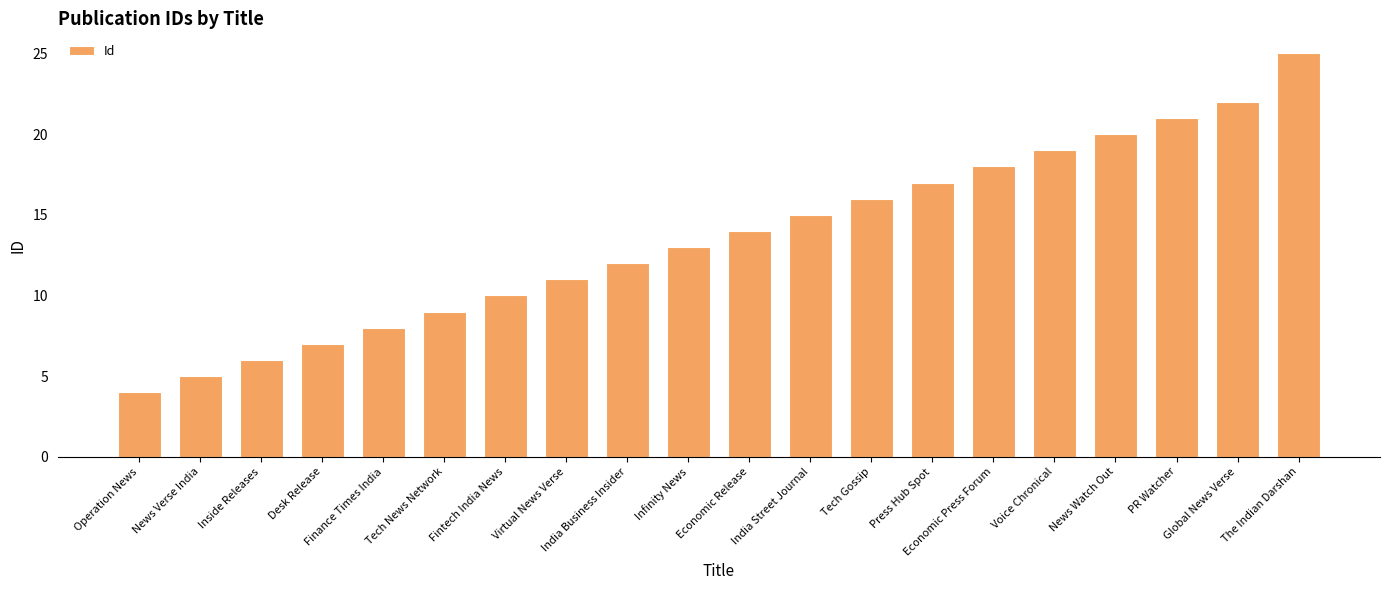

What is the smallest value displayed?

4